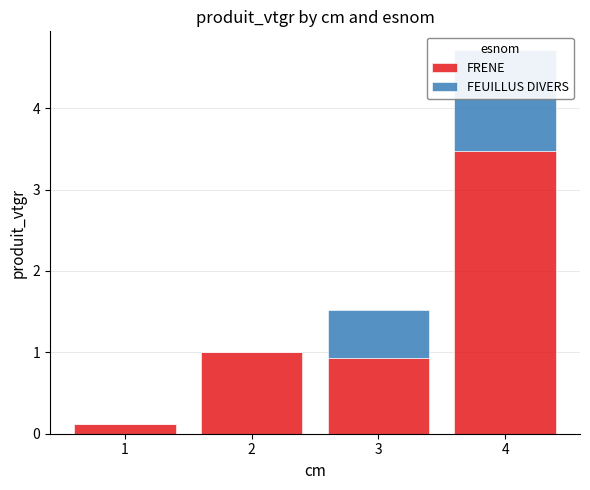

What is the sum of the FRENE values at 1 and 2?

1.1